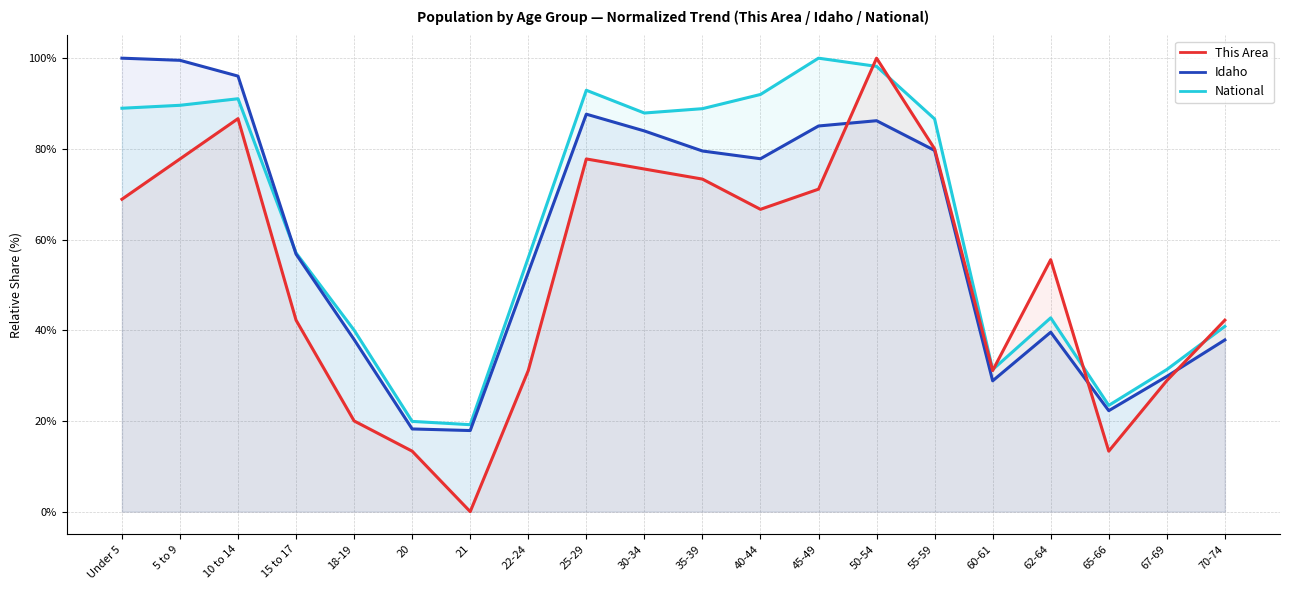

What is the label of the 18th point from the right?

10 to 14